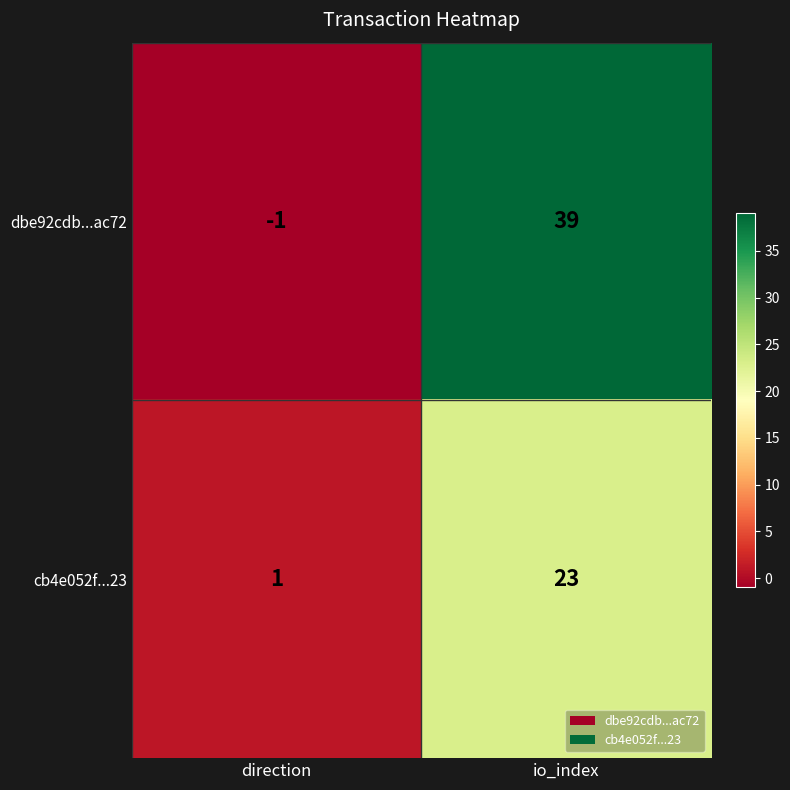

How many data points in dbe92cdb...ac72 are less than 39?

1